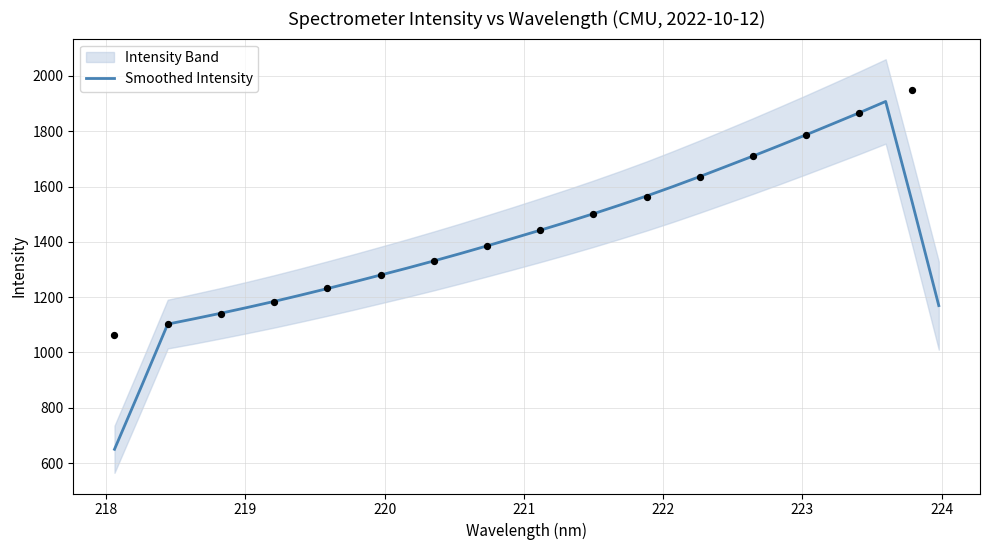

What is the maximum value for Smoothed Intensity?

1907.8